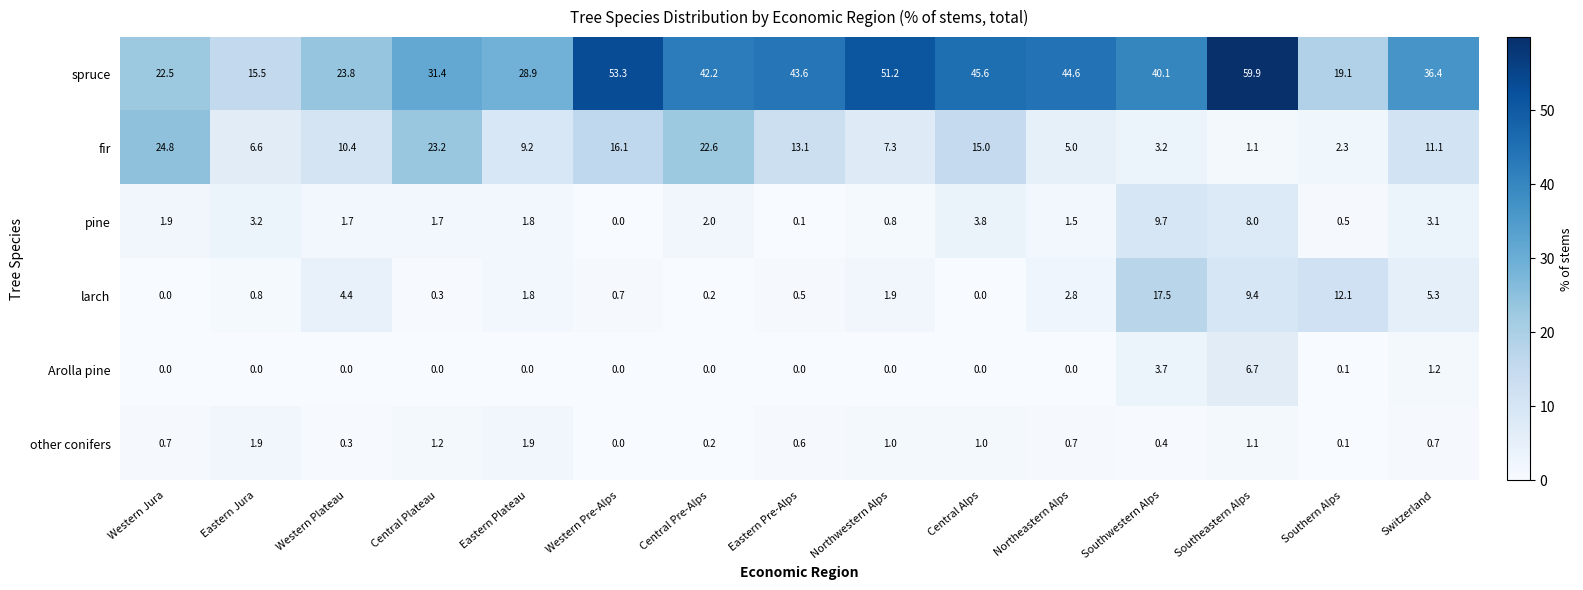

The value of larch at Southeastern Alps is 9.4. True or false?

True